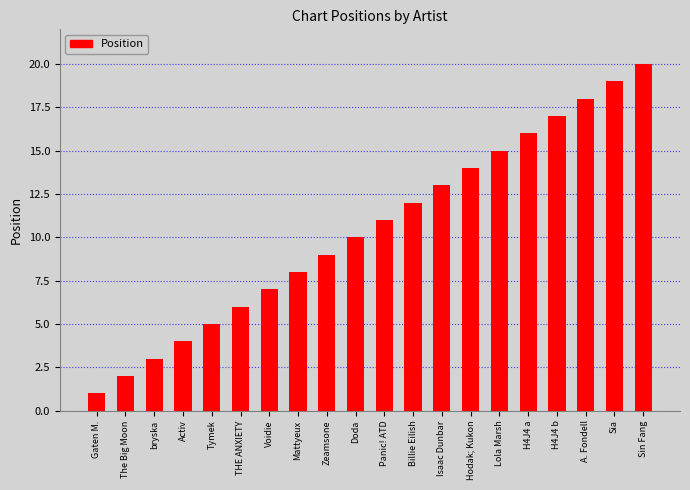

Where is the data nearest to the value 10?

Doda